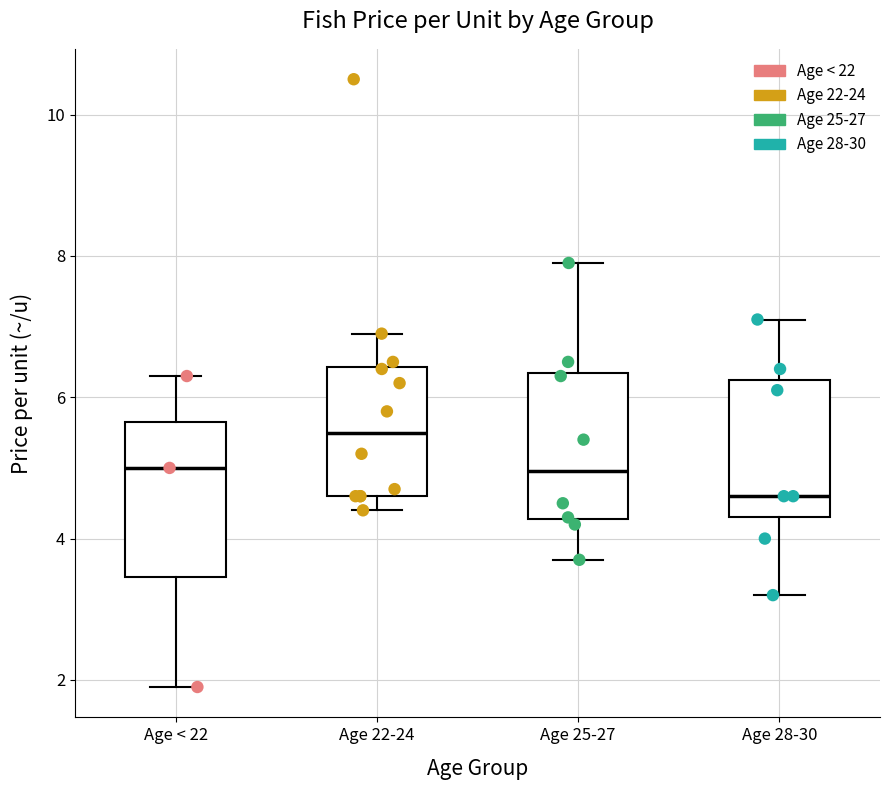

Which box's median line is the highest?

Age 22-24